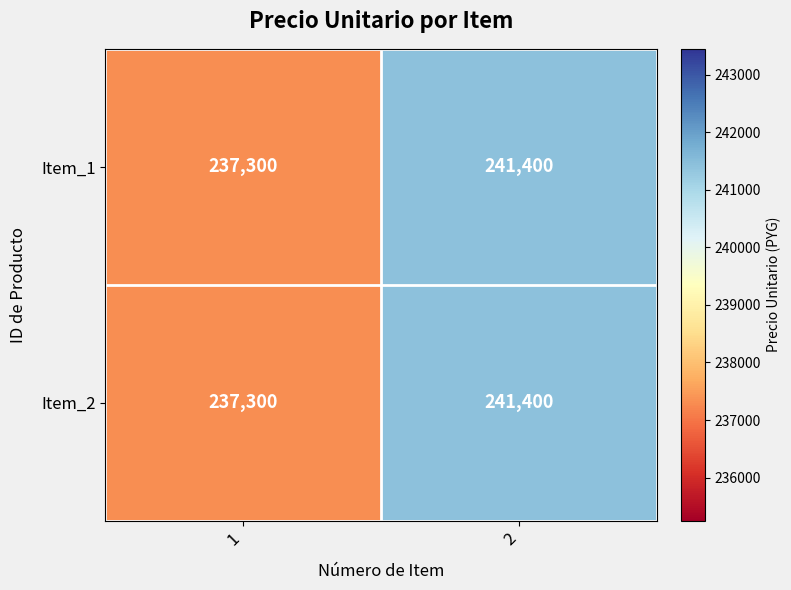

Reading left to right, extract all data points from this chart.

Item_1: 237300	241400
Item_2: 237300	241400